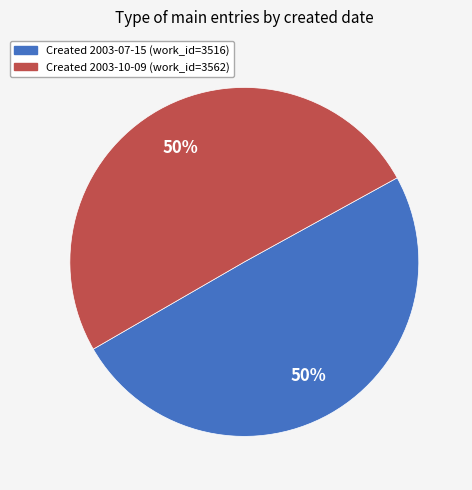

To the nearest percent, what is the average slice percentage?

50%